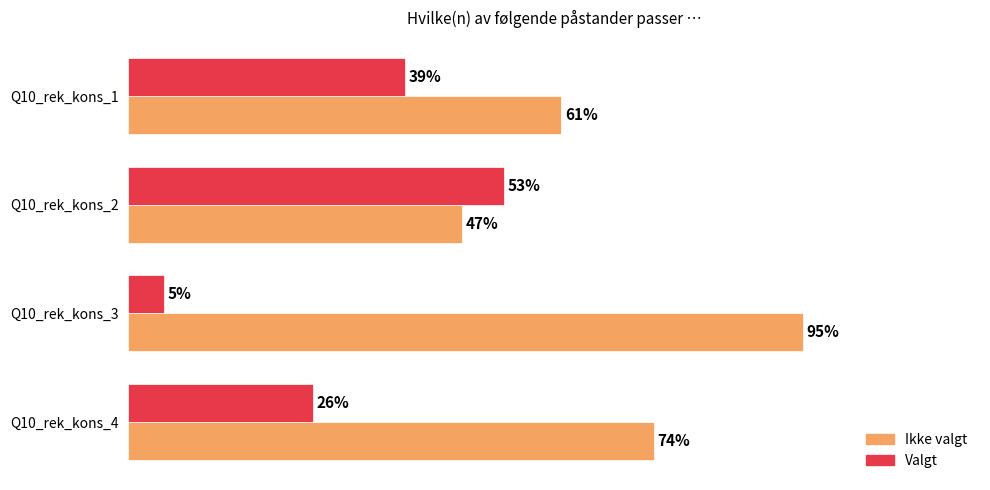

At which label is Ikke valgt closest to 71?

Q10_rek_kons_4